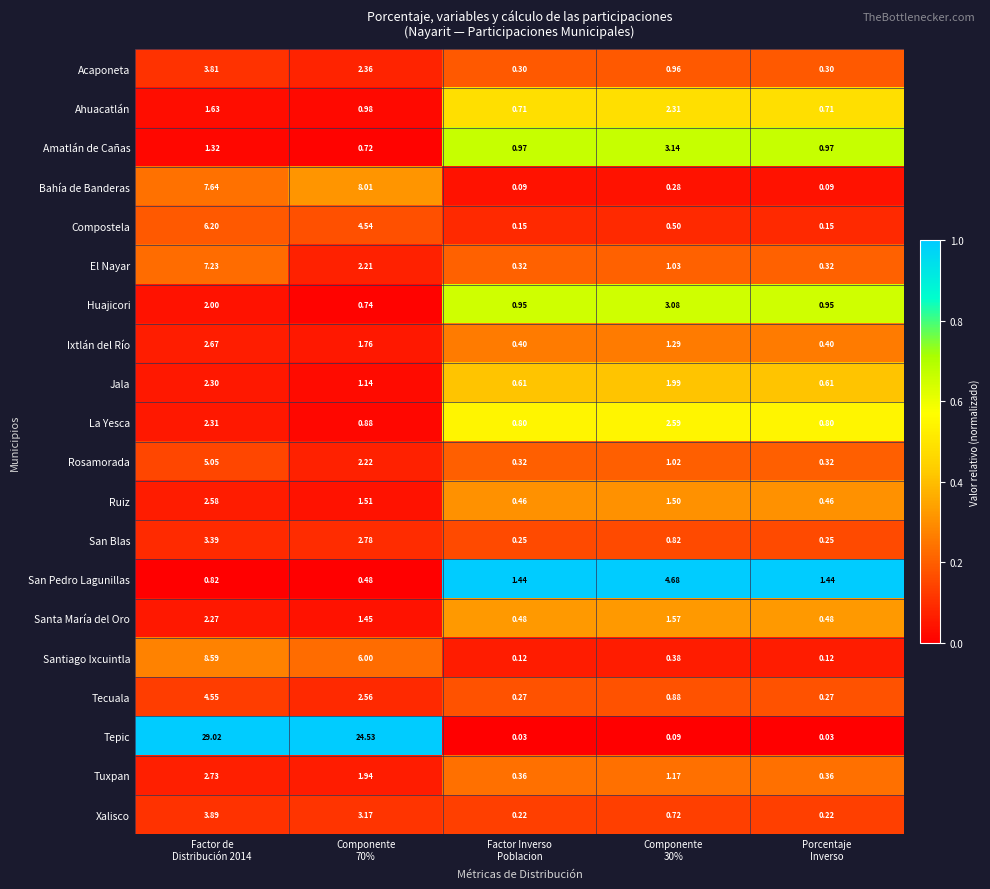

Rank the series by their maximum value, from lowest to highest.

Santa María del Oro, Jala, Ahuacatlán, Ruiz, La Yesca, Ixtlán del Río, Tuxpan, Huajicori, Amatlán de Cañas, San Blas, Acaponeta, Xalisco, Tecuala, San Pedro Lagunillas, Rosamorada, Compostela, El Nayar, Bahía de Banderas, Santiago Ixcuintla, Tepic